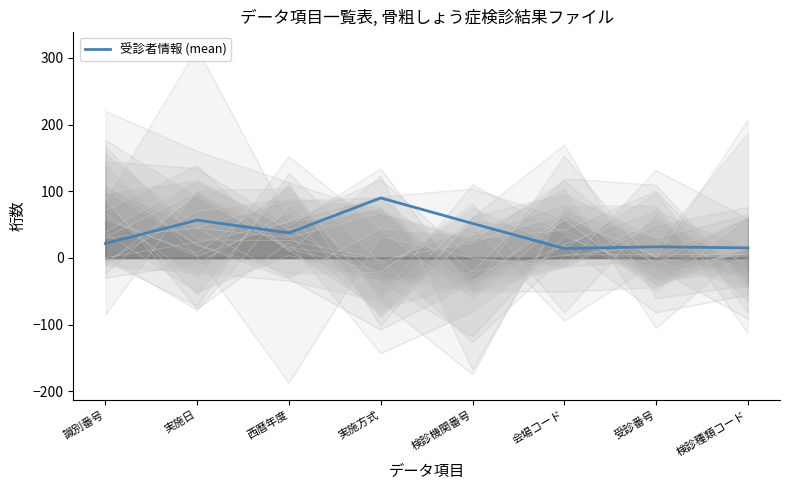

List the labels in order of value, largest first.

実施方式, 実施日, 検診機関番号, 西暦年度, 識別番号, 受診番号, 検診種類コード, 会場コード